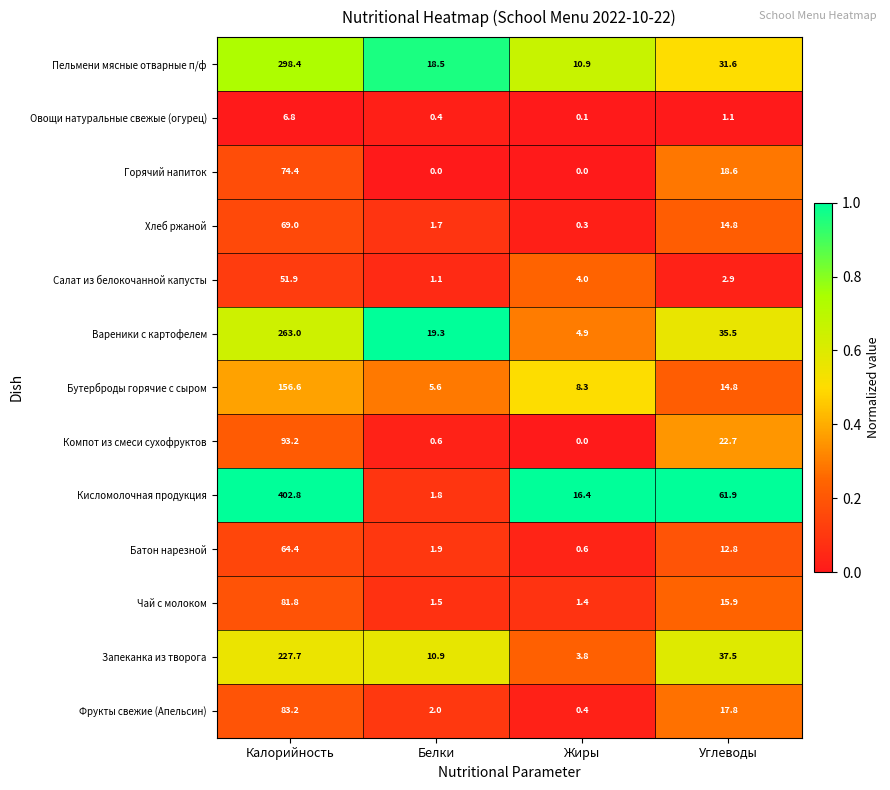

Between Калорийность and Углеводы, which series saw the biggest shift?

Кисломолочная продукция